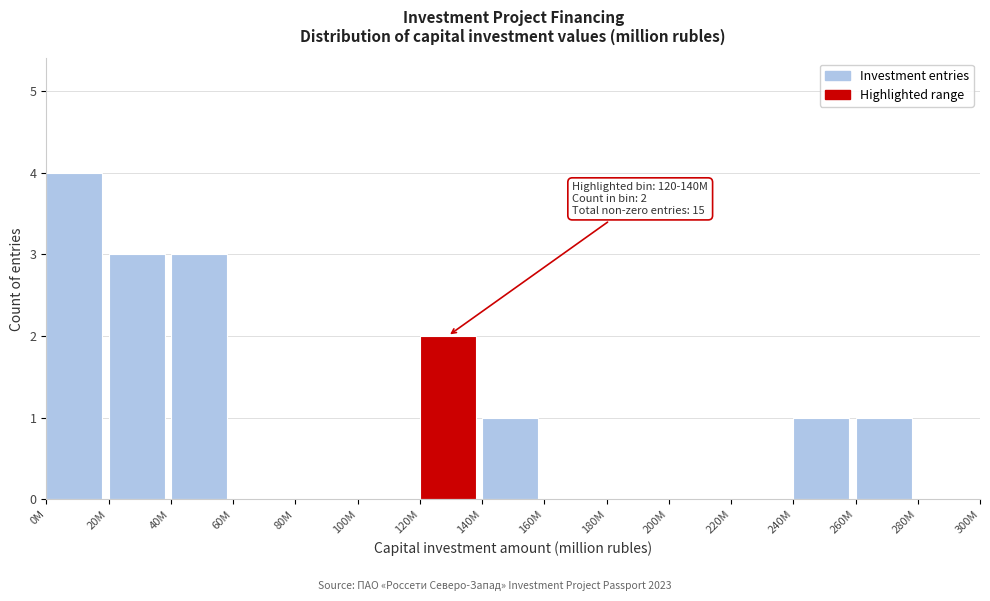

Reading left to right, what are all the values shown in this chart?

0M=4	20M=3	40M=3	60M=0	80M=0	100M=0	120M=2	140M=1	160M=0	180M=0	200M=0	220M=0	240M=1	260M=1	280M=0